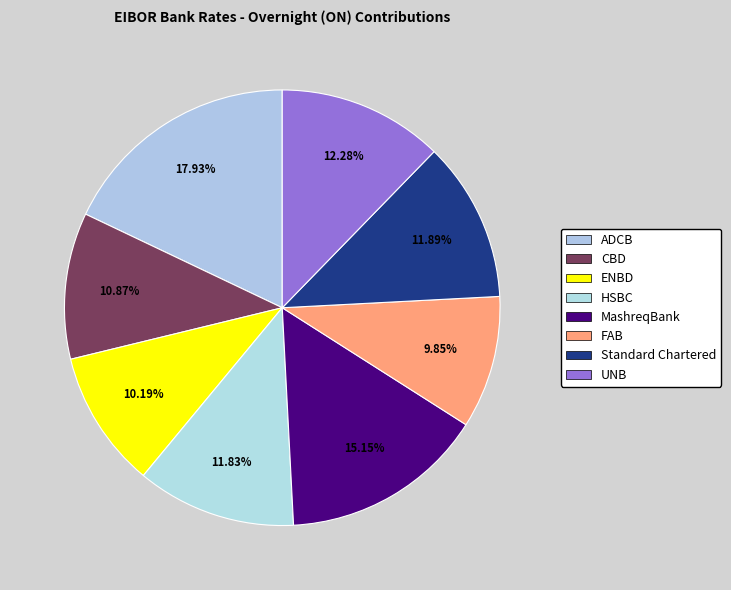

How many slices are in this pie chart?

8